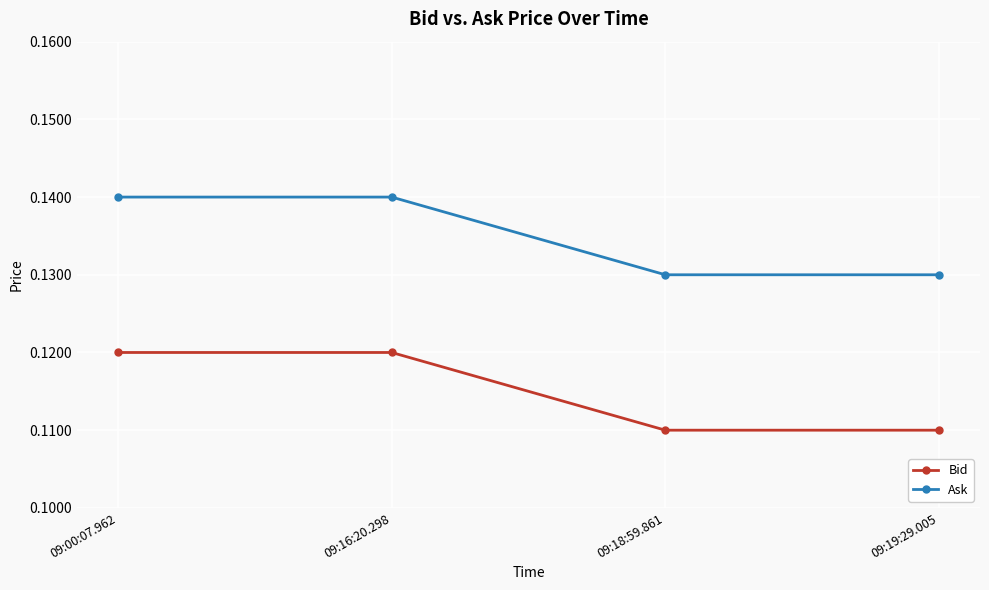

True or false: Ask has a value of 0.0 at 09:00:07.962.

False